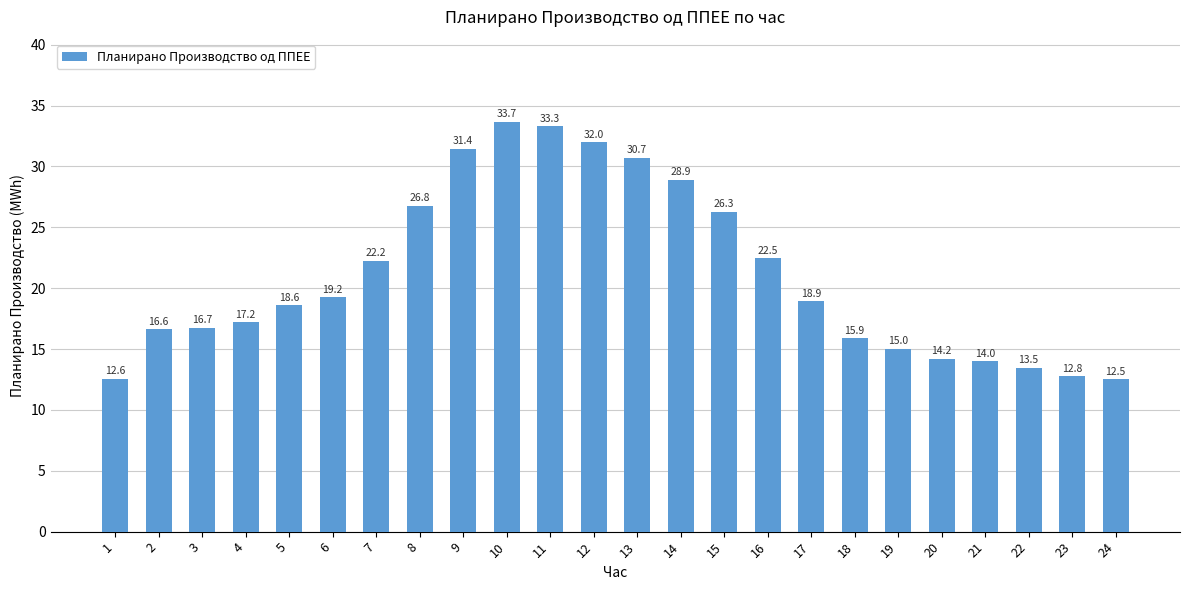

What is the sum of all values?

505.5